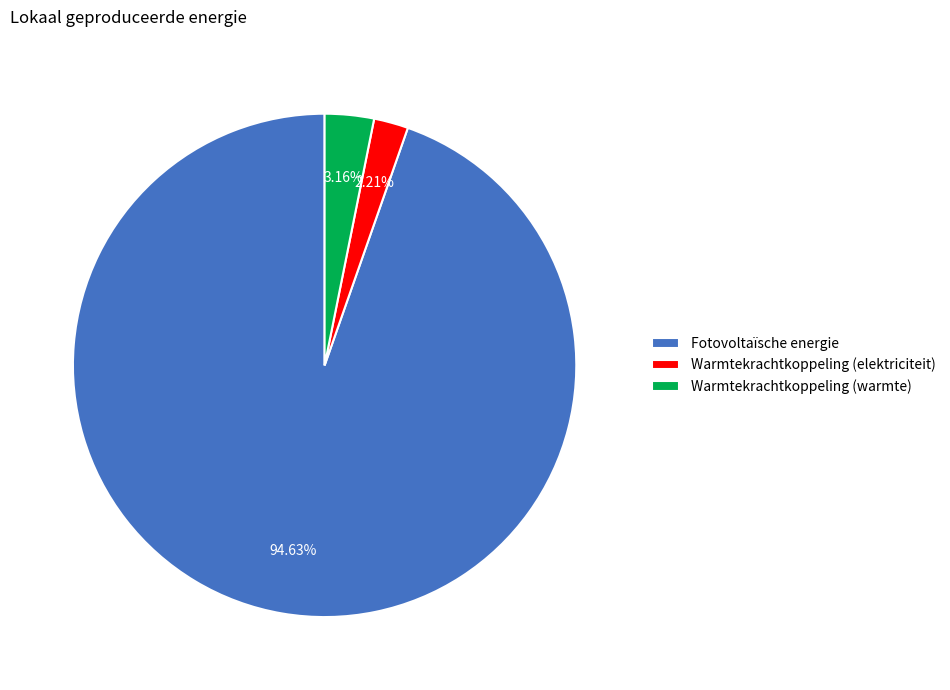

Which slice represents more than half of the pie?

Fotovoltaïsche energie